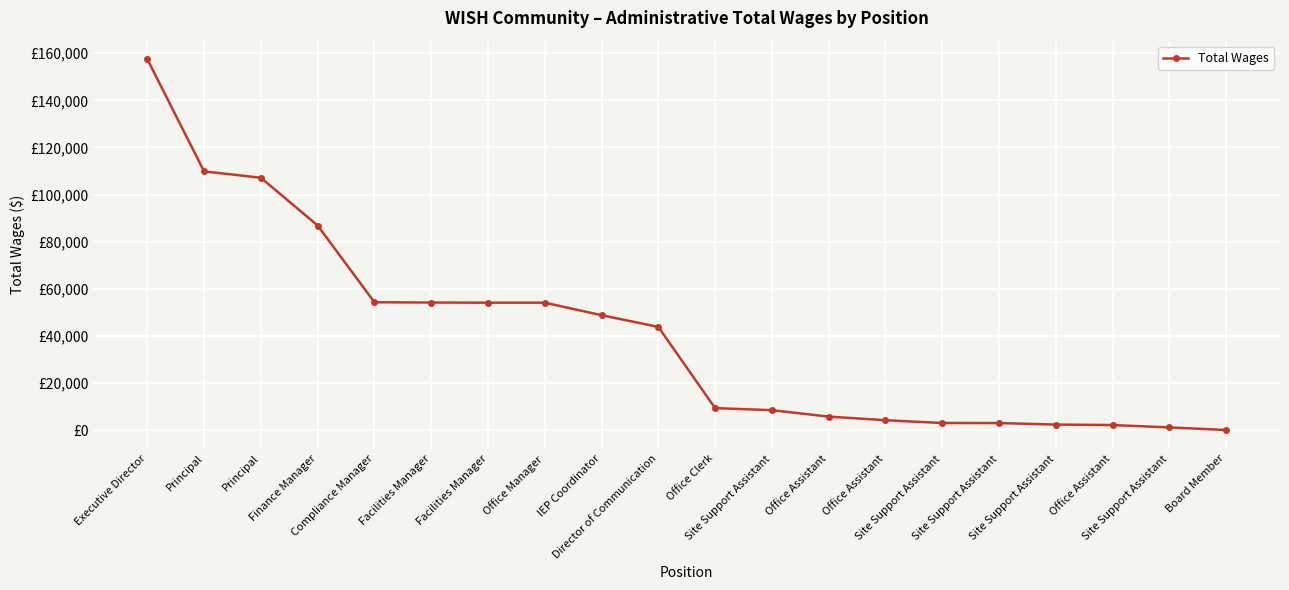

What is the average value?

40472